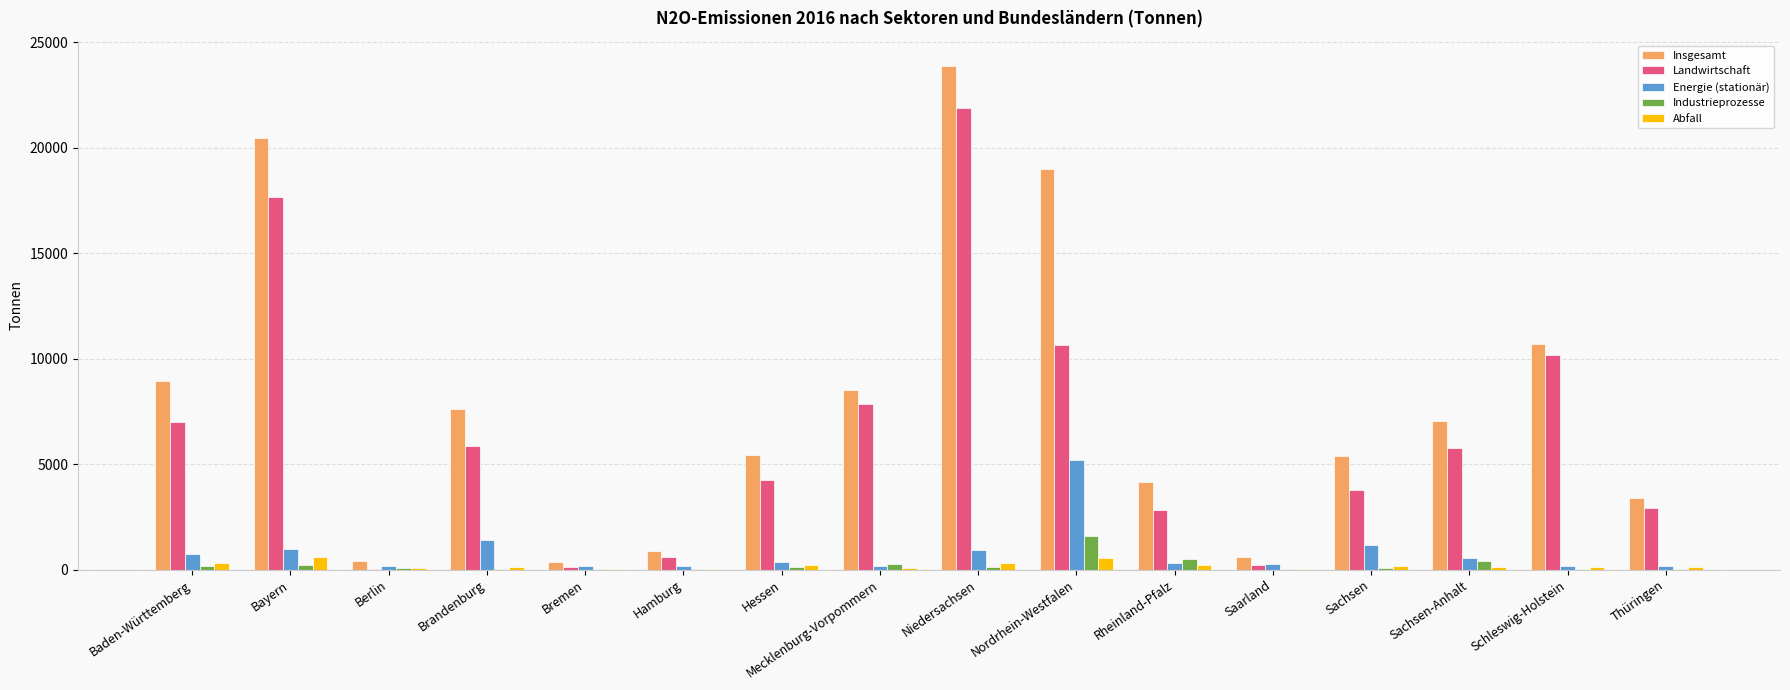

What is the highest value of the Abfall series?

599